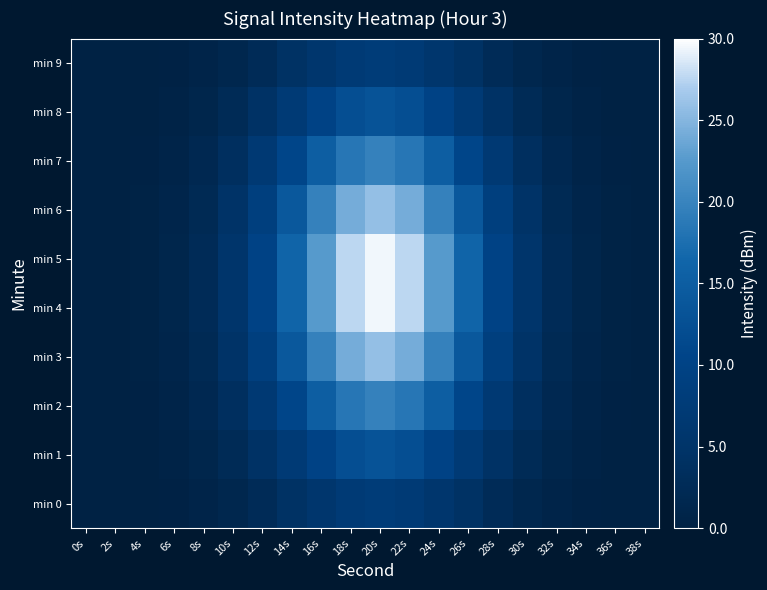

Which series has the largest range (max minus min)?

min 4